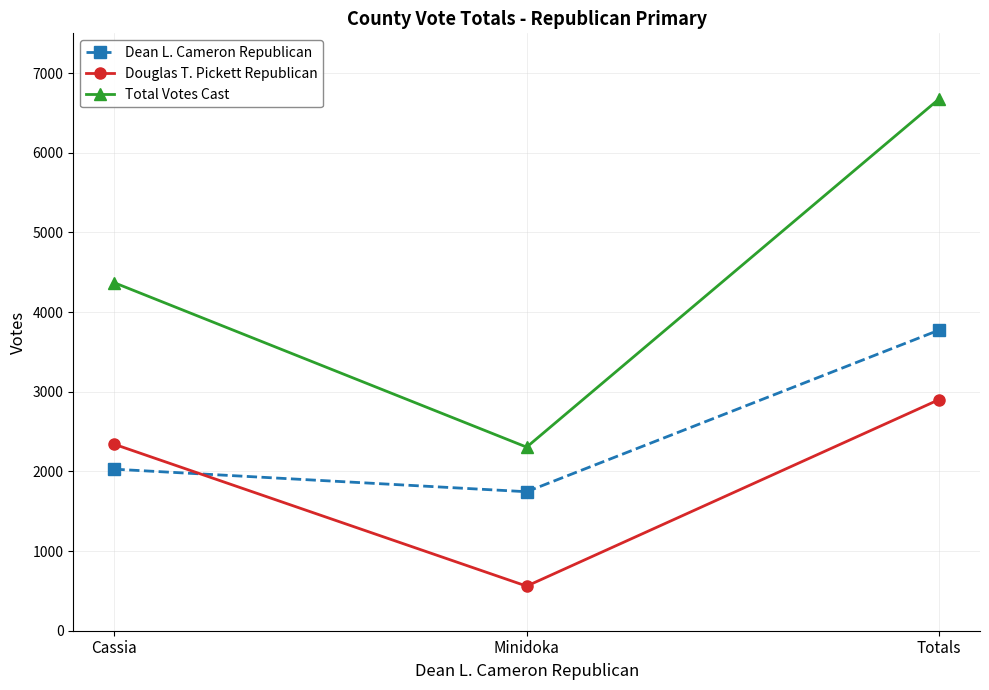

What is the label of the 2nd point from the left?

Minidoka